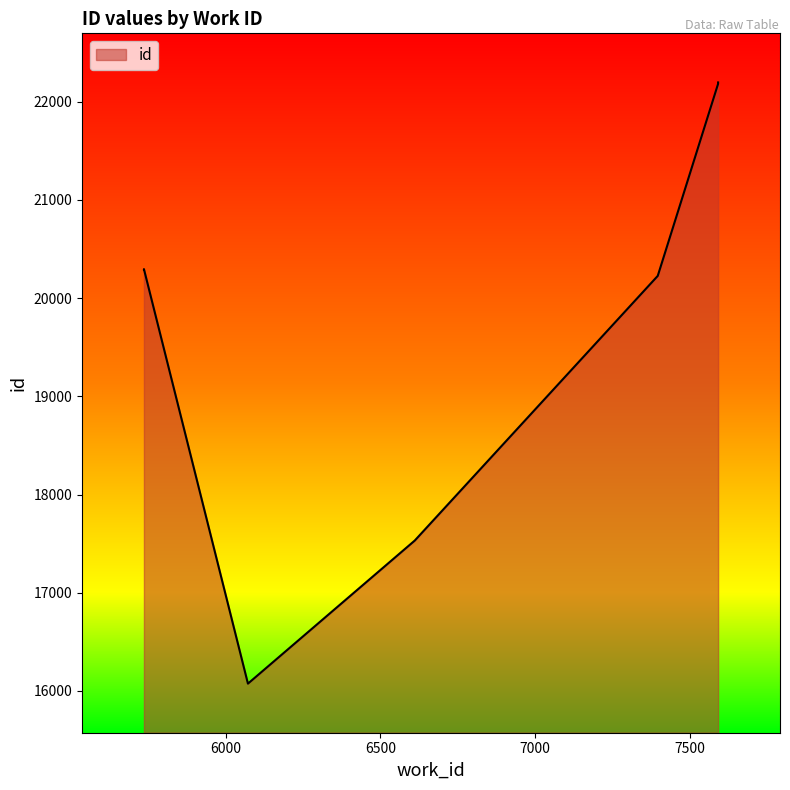

Between 6611 and 7591, which is larger?

7591